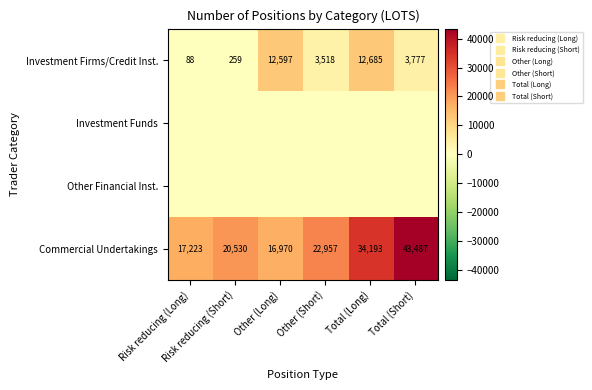

What is the total value across all series at Other (Short)?

26475